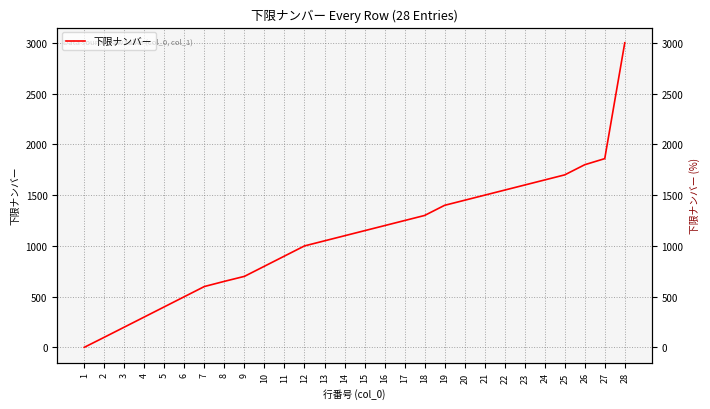

Which label corresponds to the smallest value in the chart?

1